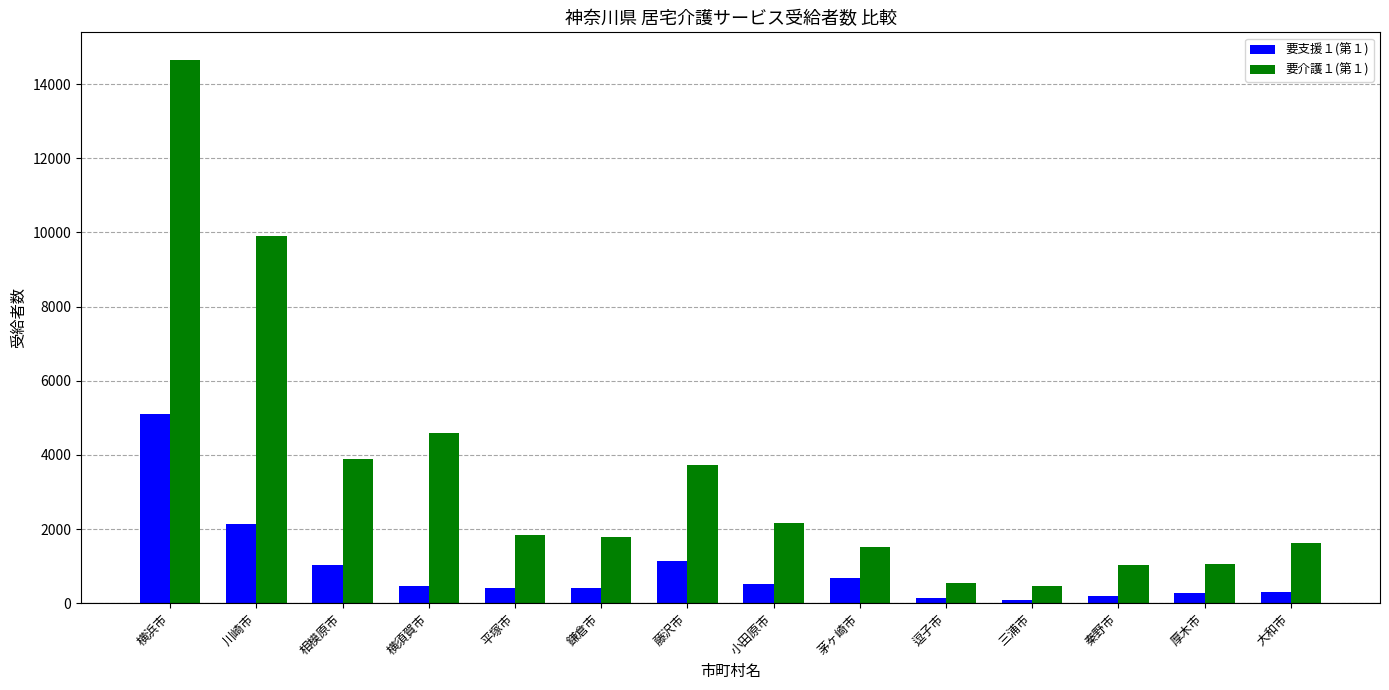

Rank the series by their maximum value, from lowest to highest.

要支援１(第１), 要介護１(第１)